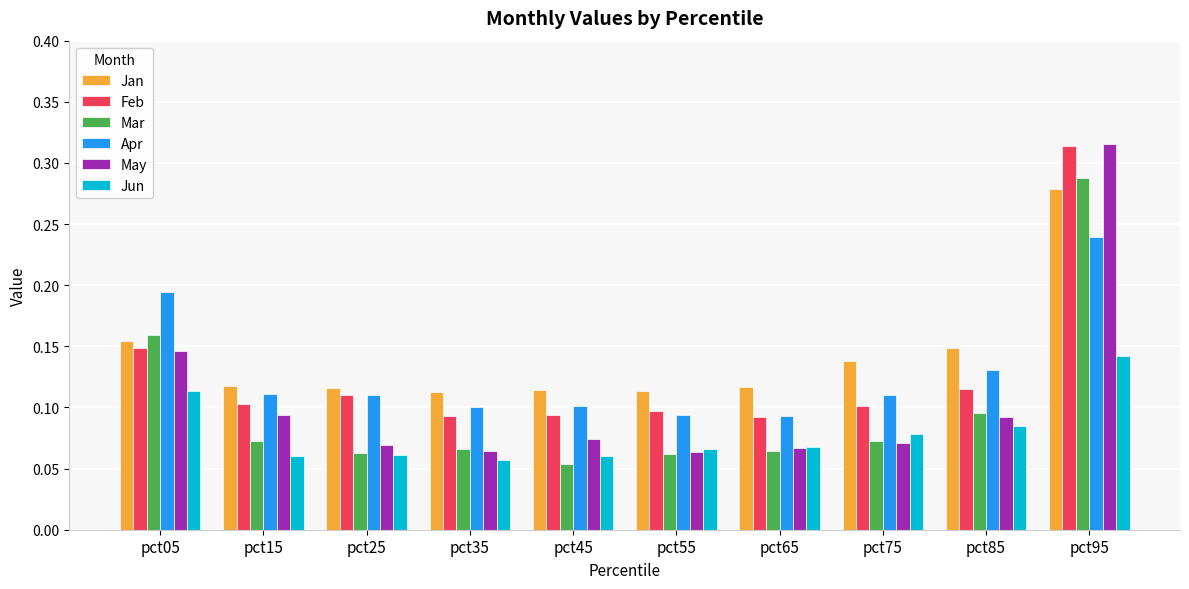

What is the sum of all Mar values?

1.0